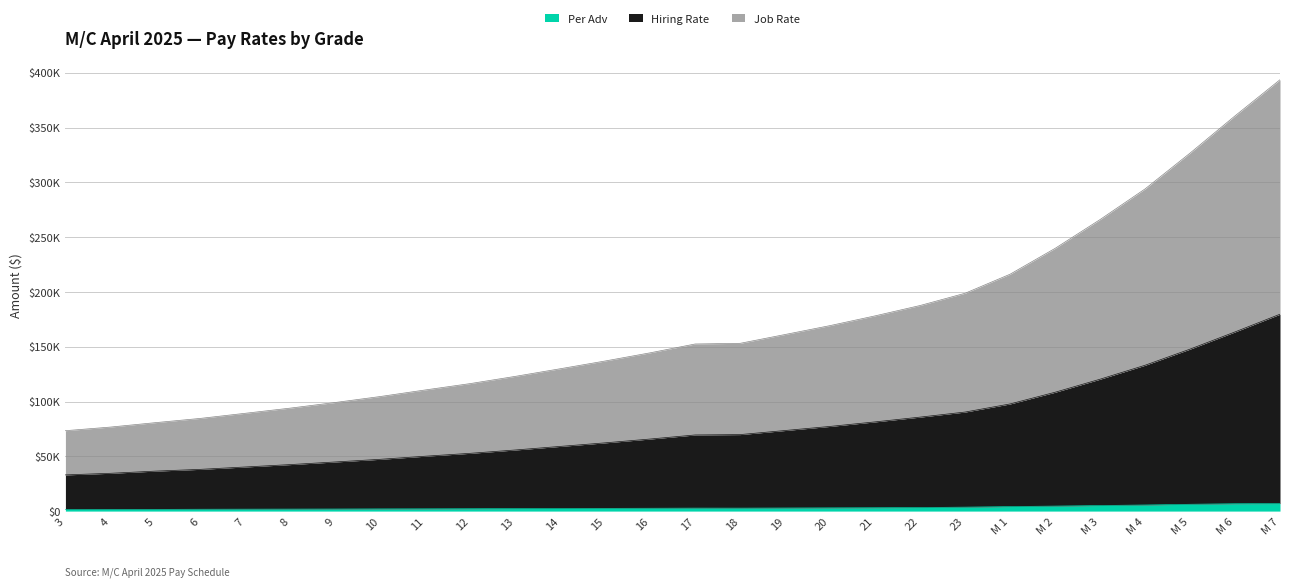

What is the minimum value shown in the chart?

1465